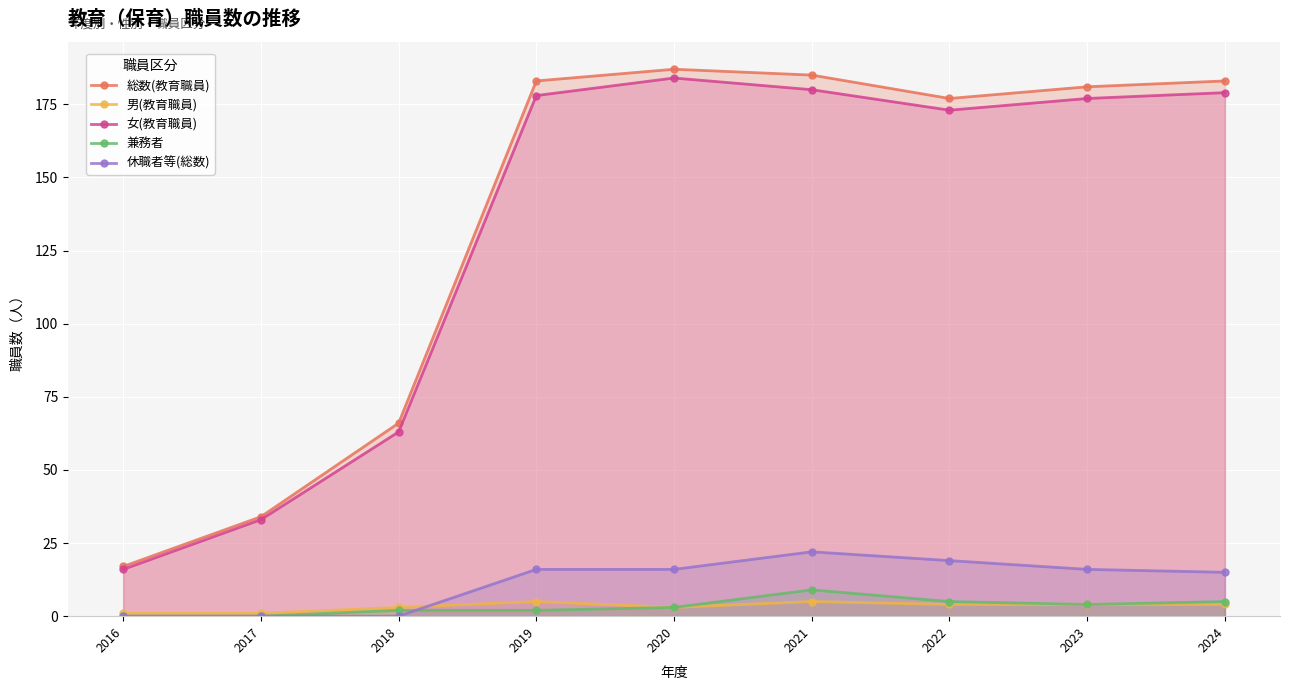

What is the value of the 総数(教育職員) point at the 5th from the left?

187